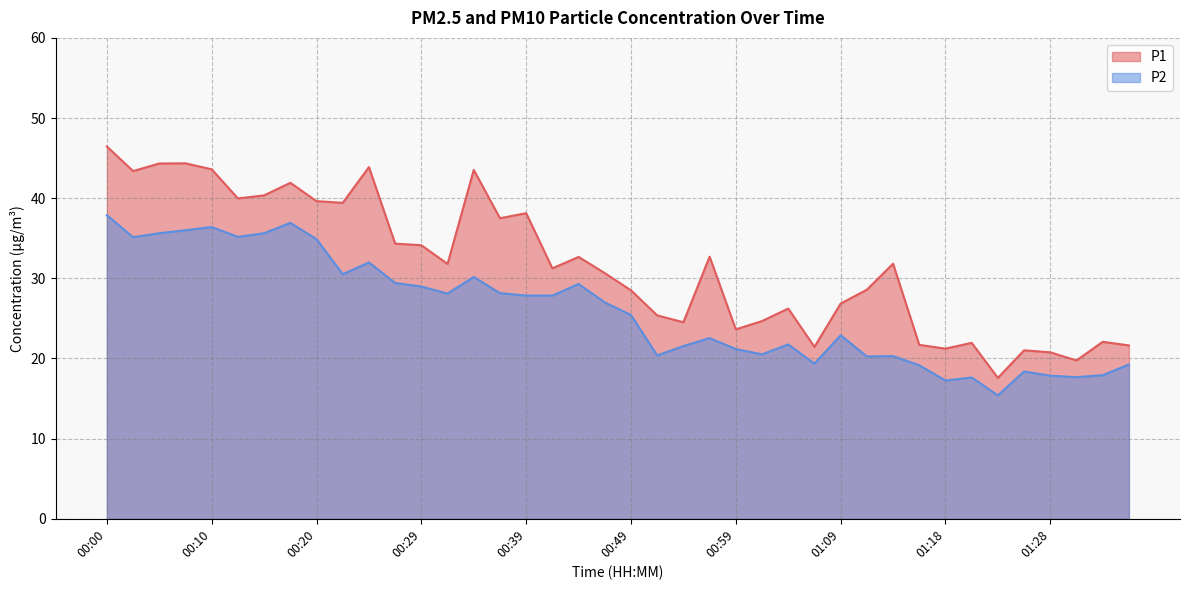

What is the average value of the P2 series?

26.0